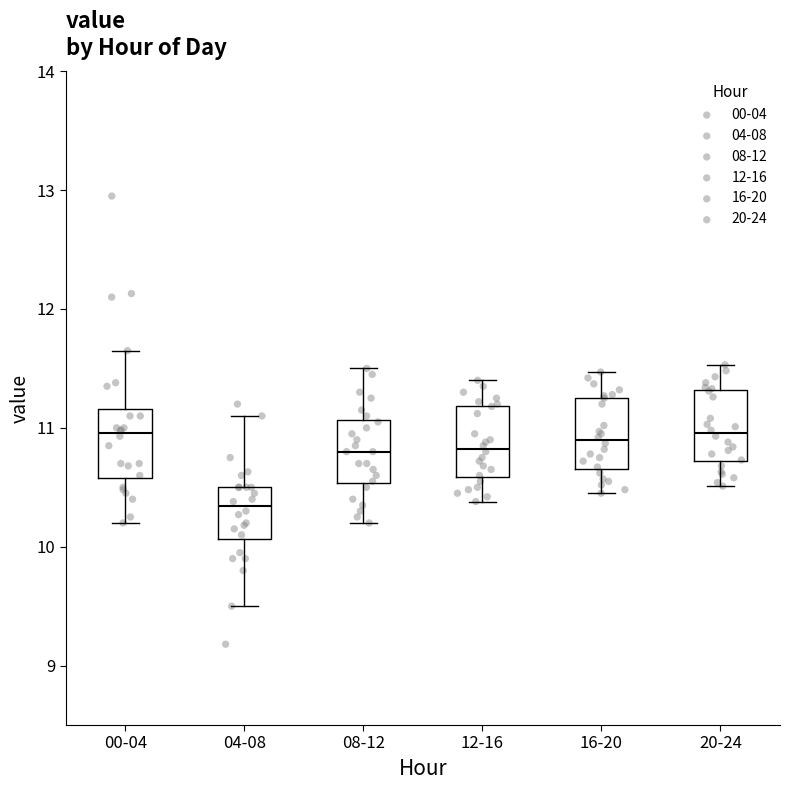

Reading left to right, read every box against the y-axis: the position of its median line, the range the box covers, and the ends of its whiskers. The values are not printed on the chart, so give them approximately, as read against the axis.

00-04: median 11.0, box 10.6 to 11.2, whiskers 10.2 to 11.7
04-08: median 10.3, box 10.1 to 10.5, whiskers 9.5 to 11.1
08-12: median 10.8, box 10.5 to 11.1, whiskers 10.2 to 11.5
12-16: median 10.8, box 10.6 to 11.2, whiskers 10.4 to 11.4
16-20: median 10.9, box 10.7 to 11.3, whiskers 10.5 to 11.5
20-24: median 11.0, box 10.7 to 11.3, whiskers 10.5 to 11.5